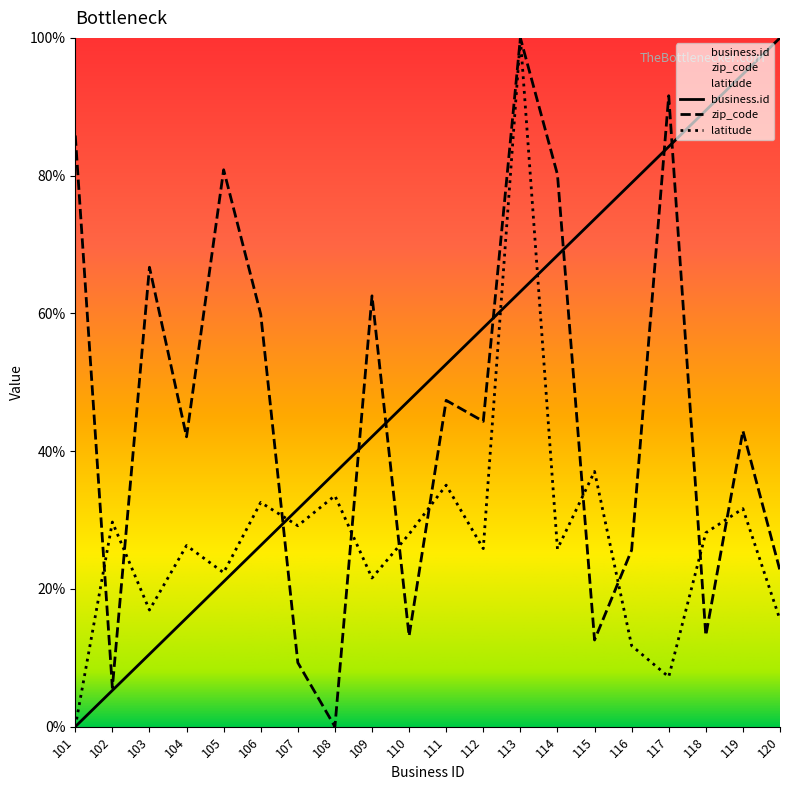

Reading right to left, transcribe all the data shown in this chart.

business.id: 100.0	94.7	89.5	84.2	78.9	73.7	68.4	63.2	57.9	52.6	47.4	42.1	36.8	31.6	26.3	21.1	15.8	10.5	5.3	0.0
zip_code: 22.7	42.9	13.2	91.6	25.6	12.6	80.2	100.0	44.3	47.4	13.2	62.6	0.0	9.3	59.9	80.9	42.1	66.7	5.7	85.8
latitude: 15.5	31.7	28.1	7.2	11.8	37.1	25.8	100.0	25.9	35.1	28.0	21.6	33.5	29.2	32.6	22.4	26.3	16.9	29.7	0.0